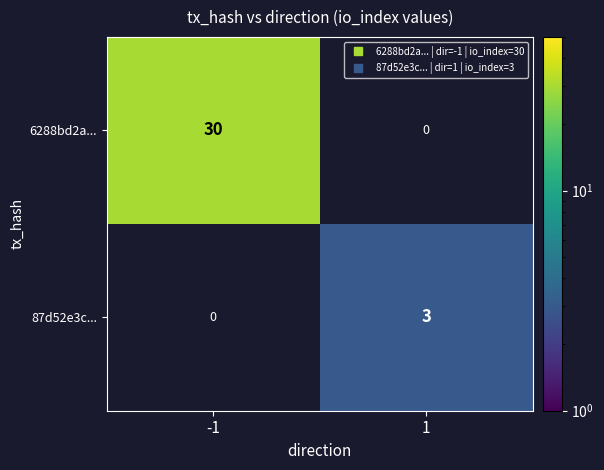

What is the maximum value shown in the chart?

30.0